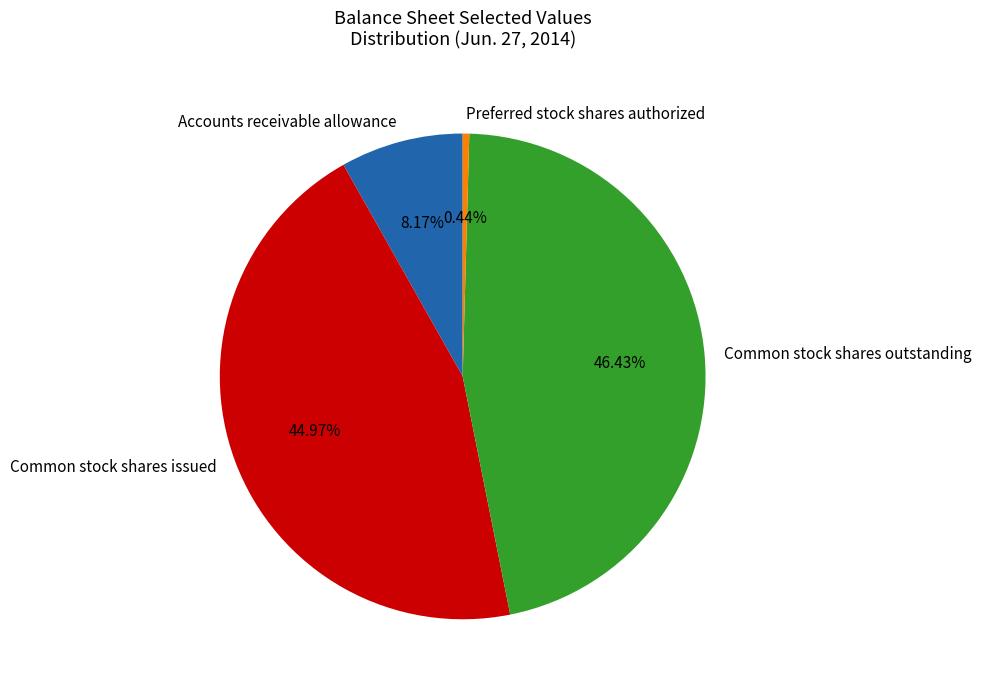

Is there any slice that represents more than half of the pie?

No